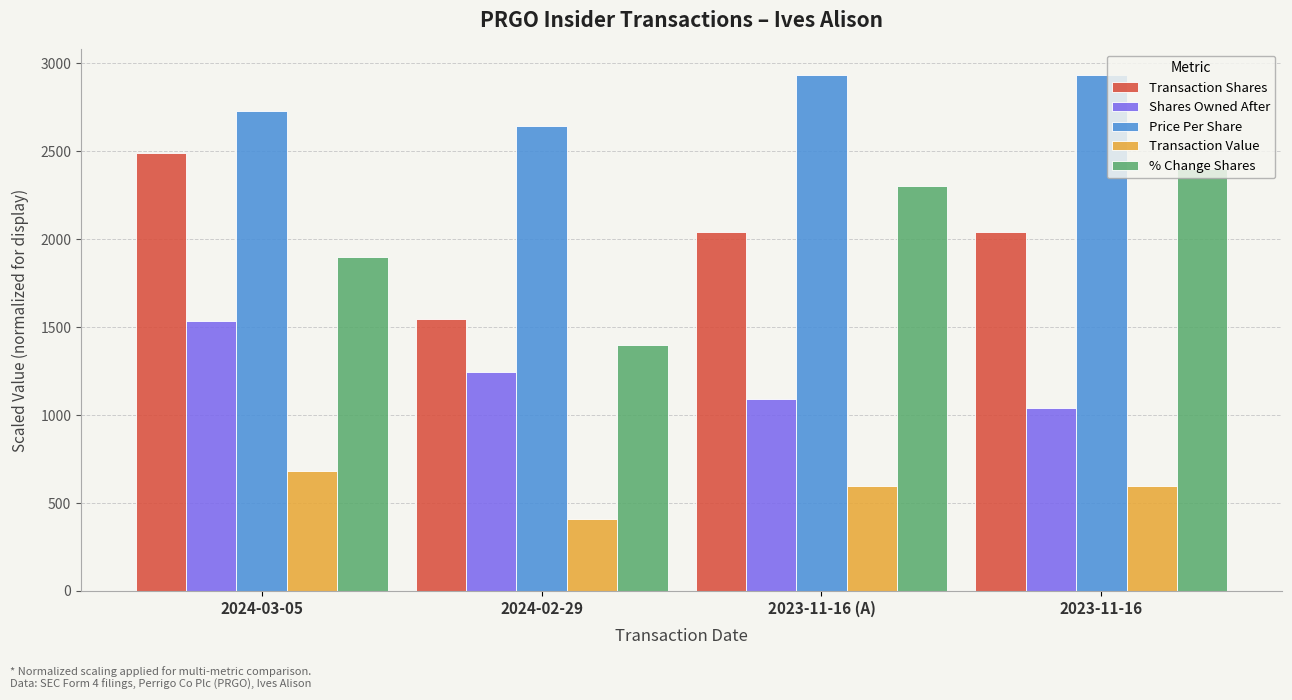

Between 2024-02-29 and 2023-11-16 (A), which series saw the biggest shift?

% Change Shares